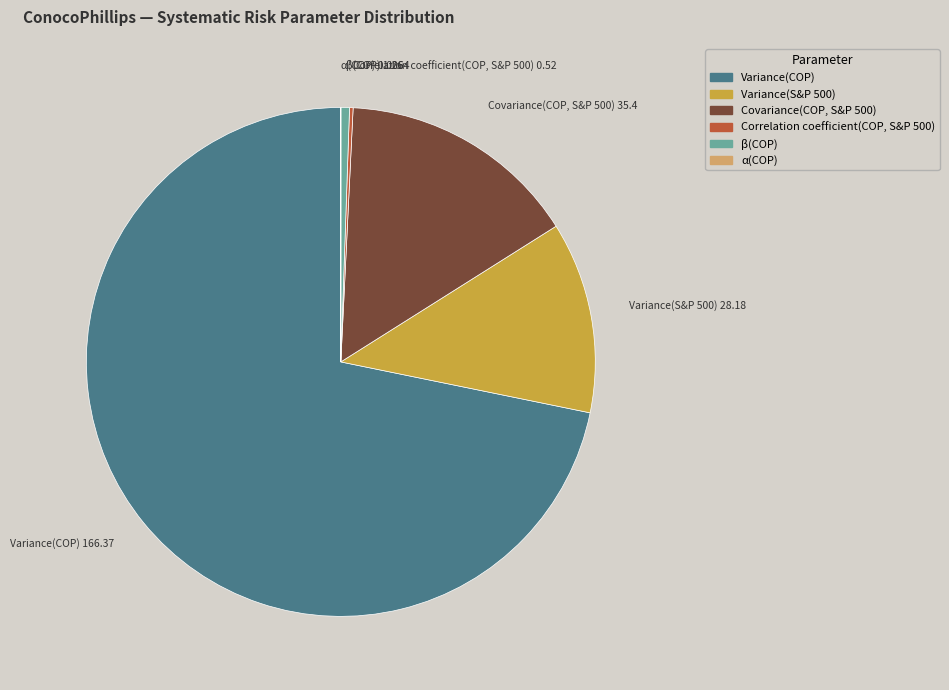

What is the largest slice in the pie chart?

Variance(COP)